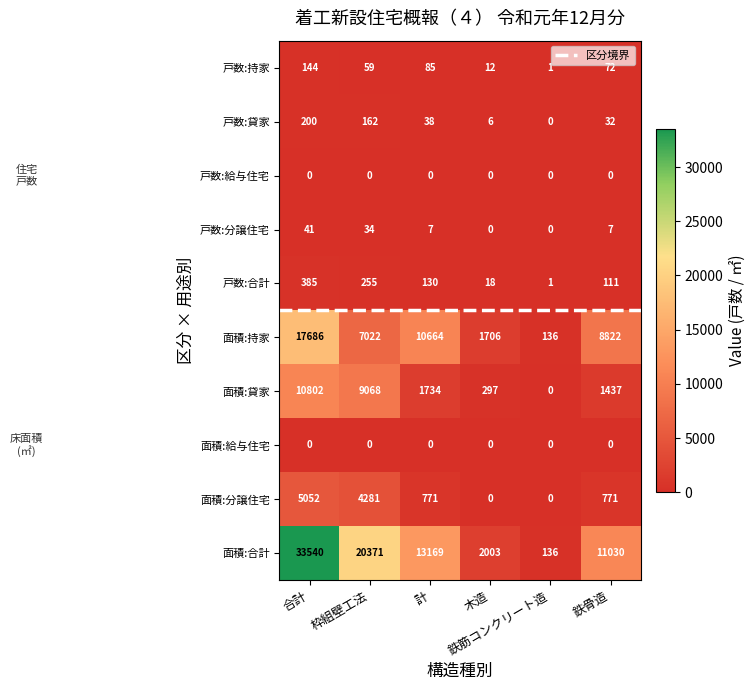

What is the sum of all 面積:貸家 values?

23338